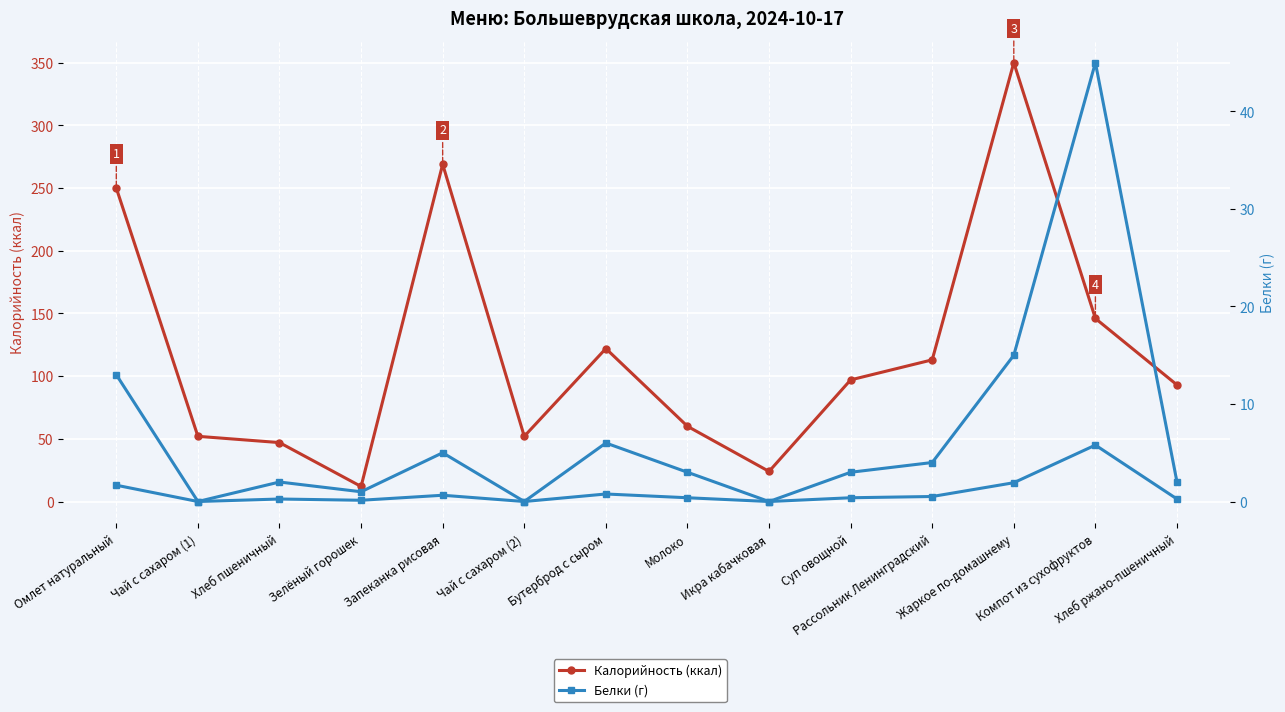

Which series has the largest range (max minus min)?

Калорийность (ккал)